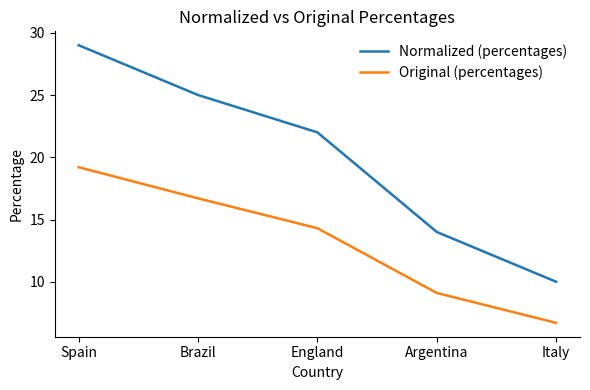

What position from the left is England?

3